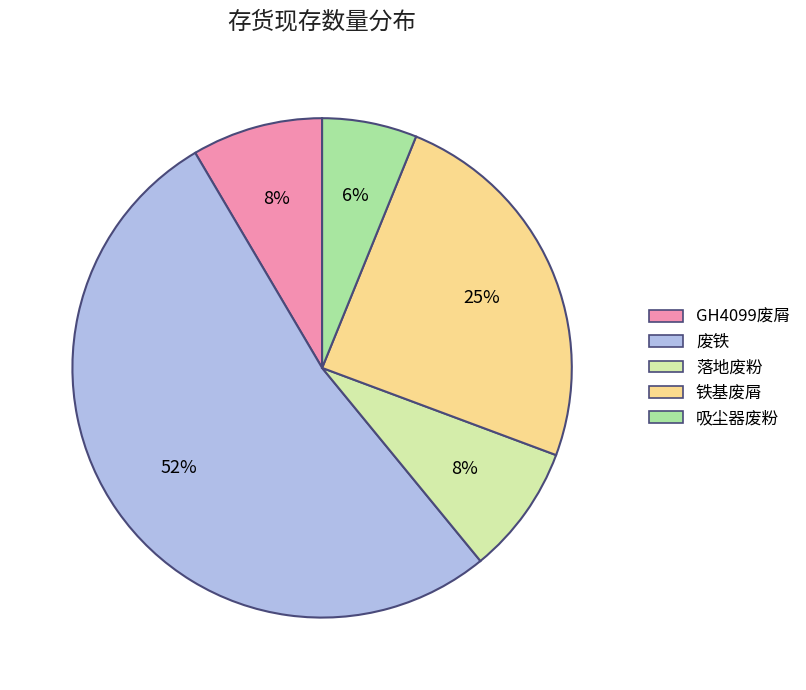

Between GH4099废屑 and 铁基废屑, which is larger?

铁基废屑